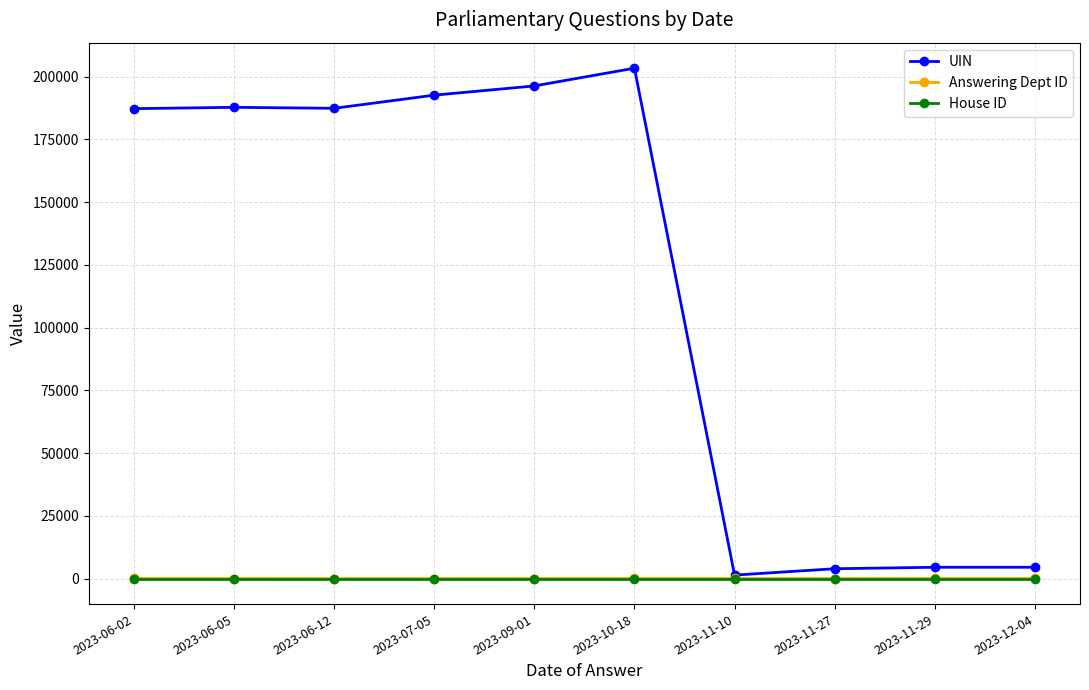

What is the difference between the second highest and second lowest values in the Answering Dept ID series?

28